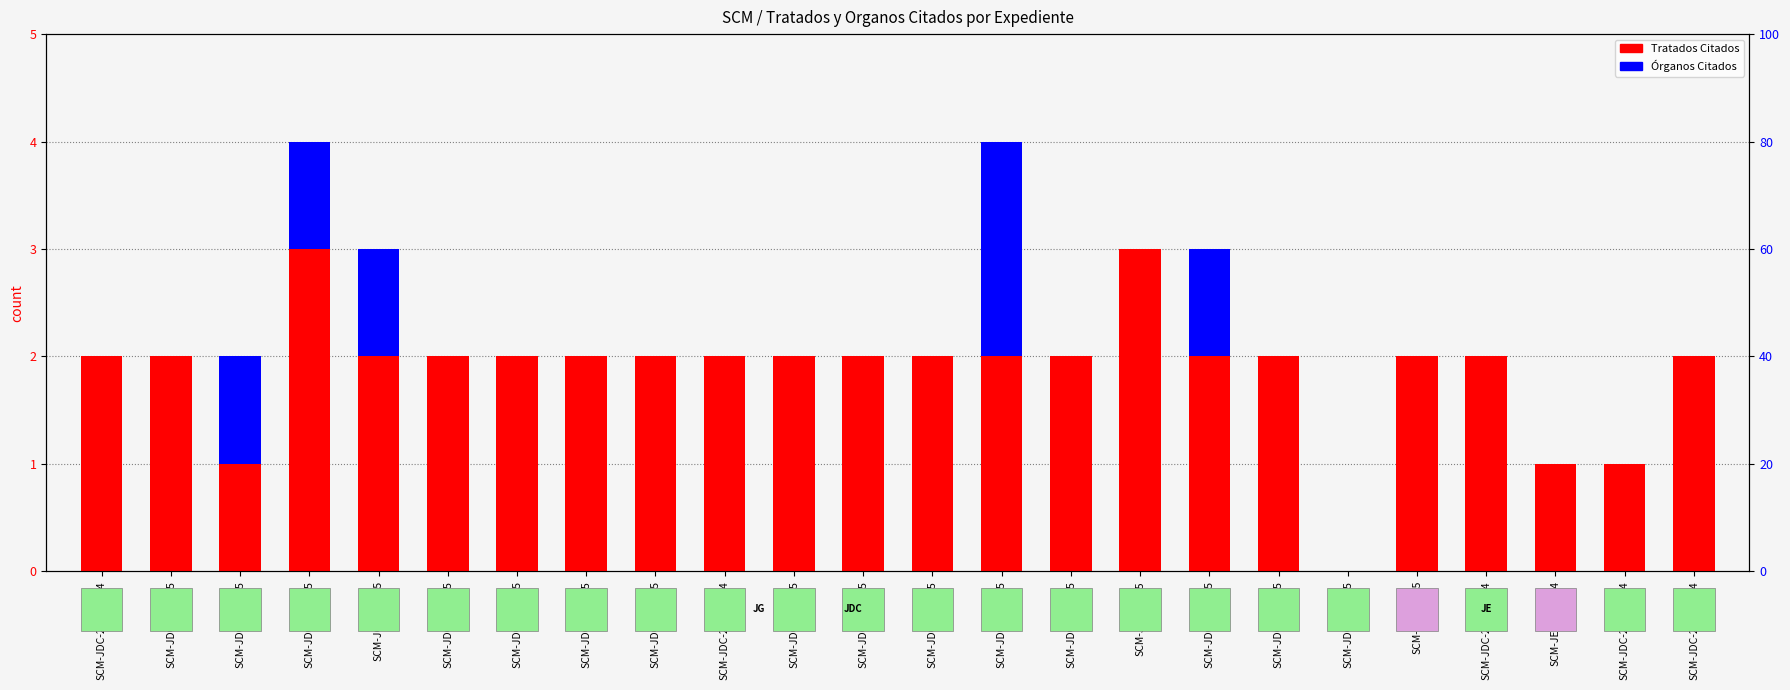

Reading left to right, transcribe all the data shown in this chart.

Tratados Citados: SCM-JDC-2403/2024=2	SCM-JDC-87/2025=2	SCM-JDC-41/2025=1	SCM-JDC-19/2025=3	SCM-JG-17/2025=2	SCM-JDC-61/2025=2	SCM-JDC-24/2025=2	SCM-JDC-70/2025=2	SCM-JDC-69/2025=2	SCM-JDC-2448/2024=2	SCM-JDC-25/2025=2	SCM-JDC-58/2025=2	SCM-JDC-35/2025=2	SCM-JDC-45/2025=2	SCM-JDC-39/2025=2	SCM-JG-8/2025=3	SCM-JDC-28/2025=2	SCM-JDC-21/2025=2	SCM-JDC-20/2025=0	SCM-JE-1/2025=2	SCM-JDC-2450/2024=2	SCM-JE-180/2024=1	SCM-JDC-2461/2024=1	SCM-JDC-2441/2024=2
Órganos Citados: SCM-JDC-2403/2024=0	SCM-JDC-87/2025=0	SCM-JDC-41/2025=1	SCM-JDC-19/2025=1	SCM-JG-17/2025=1	SCM-JDC-61/2025=0	SCM-JDC-24/2025=0	SCM-JDC-70/2025=0	SCM-JDC-69/2025=0	SCM-JDC-2448/2024=0	SCM-JDC-25/2025=0	SCM-JDC-58/2025=0	SCM-JDC-35/2025=0	SCM-JDC-45/2025=2	SCM-JDC-39/2025=0	SCM-JG-8/2025=0	SCM-JDC-28/2025=1	SCM-JDC-21/2025=0	SCM-JDC-20/2025=0	SCM-JE-1/2025=0	SCM-JDC-2450/2024=0	SCM-JE-180/2024=0	SCM-JDC-2461/2024=0	SCM-JDC-2441/2024=0